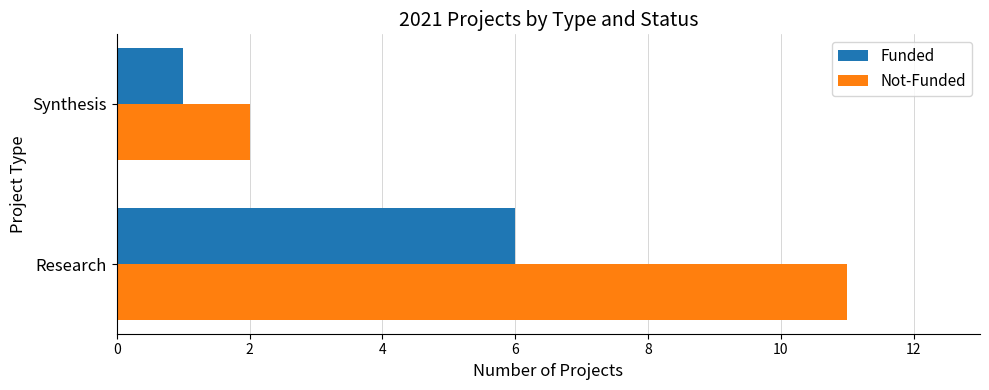

At Research, list the series in order from smallest to largest.

Funded, Not-Funded